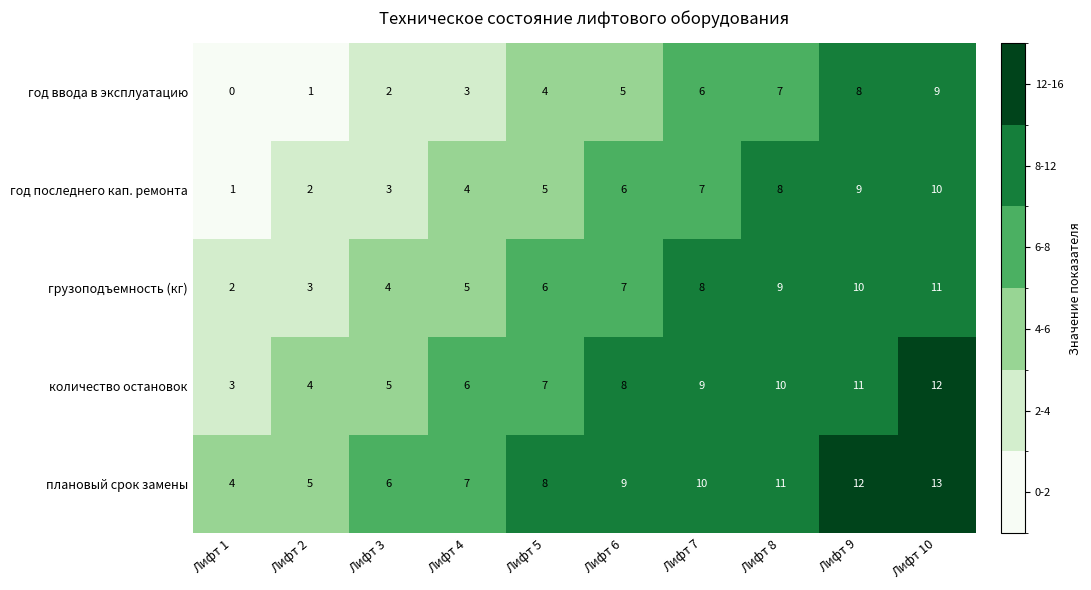

What is the total value across all series at Лифт 8?

45